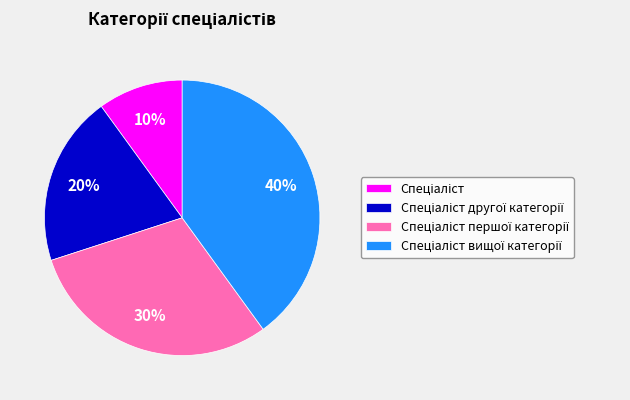

To the nearest percent, what is the difference between the largest and smallest slice percentages?

30%